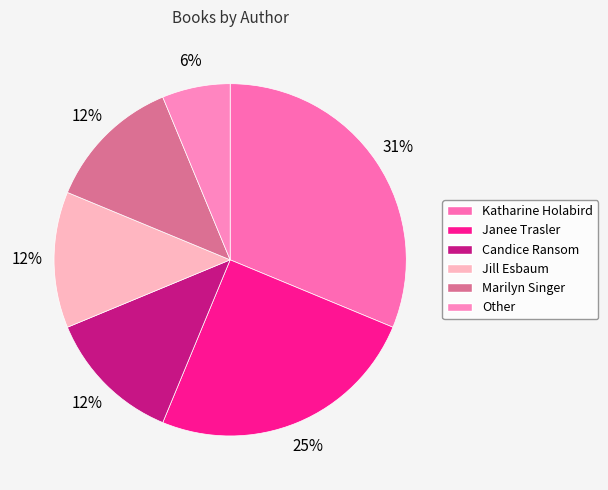

How many slices are in this pie chart?

6